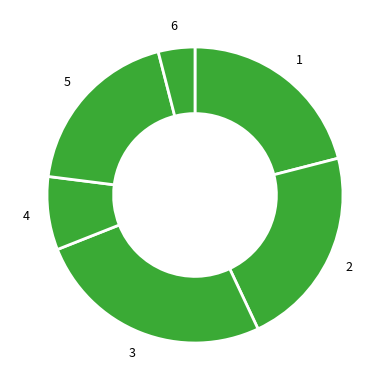

Which has a higher value, 4 or 6?

4